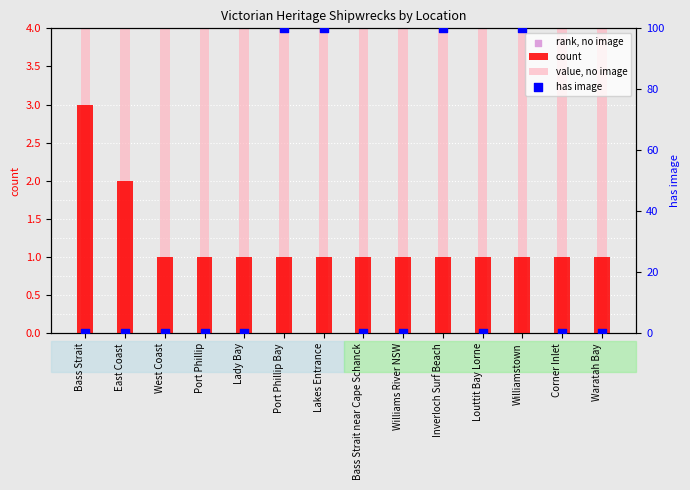

At how many categories does at least one series exceed 5?

14